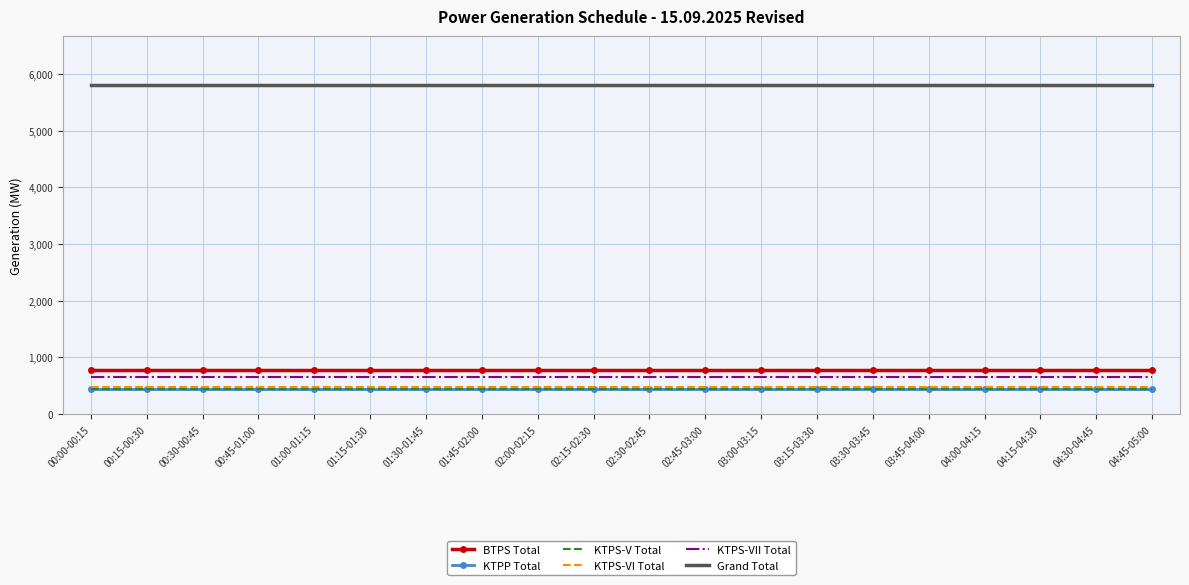

True or false: KTPS-V Total and BTPS Total intersect in this chart.

False